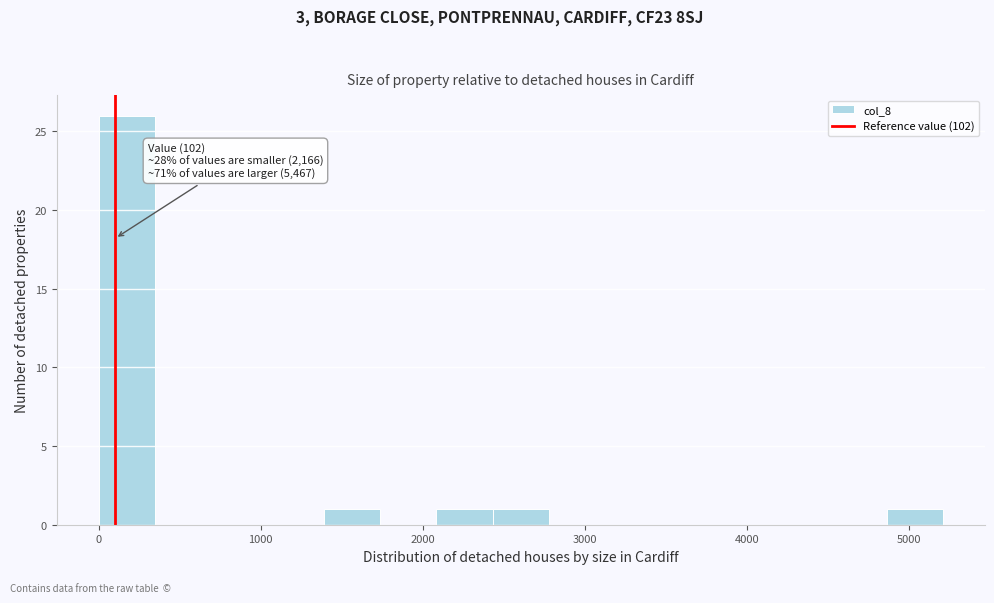

Read against the x-axis, roughly where is the centre of the tallest bar?

200